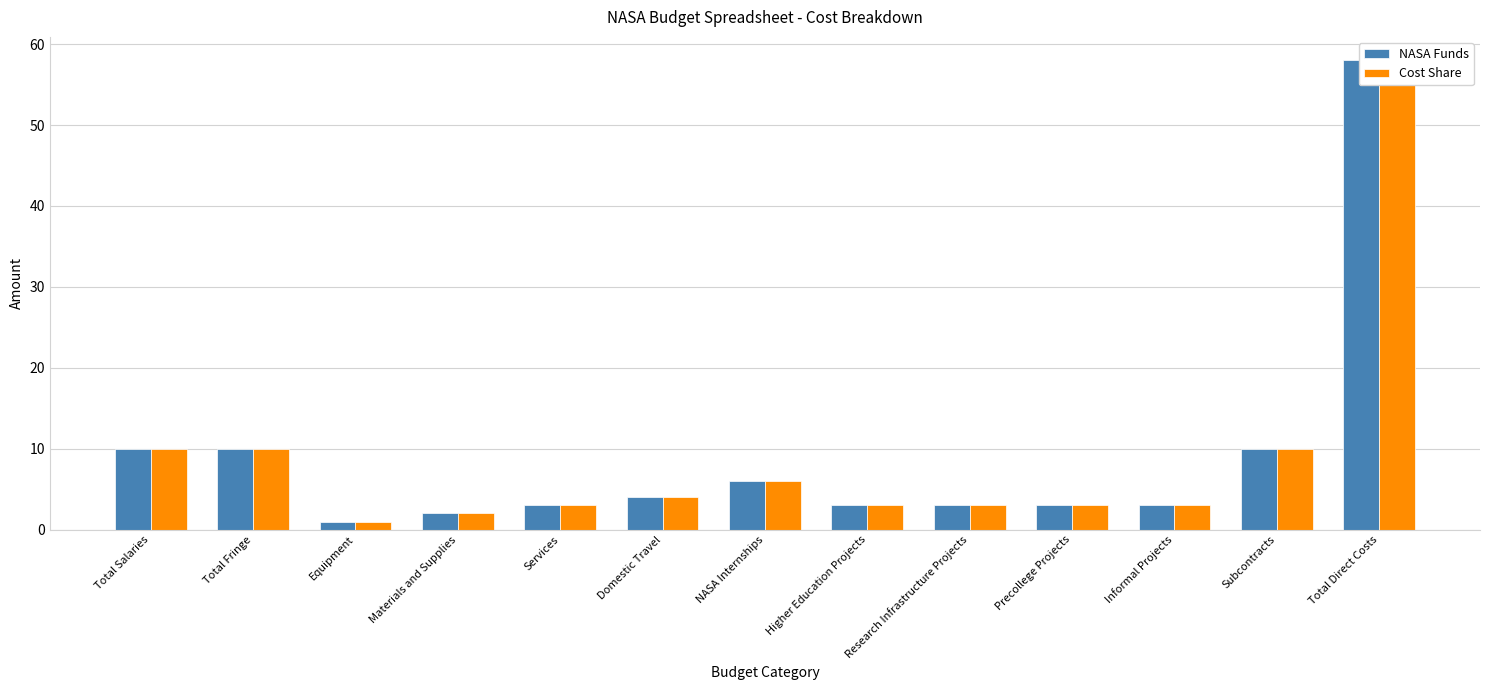

The value of Cost Share at Total Fringe is 10. True or false?

True